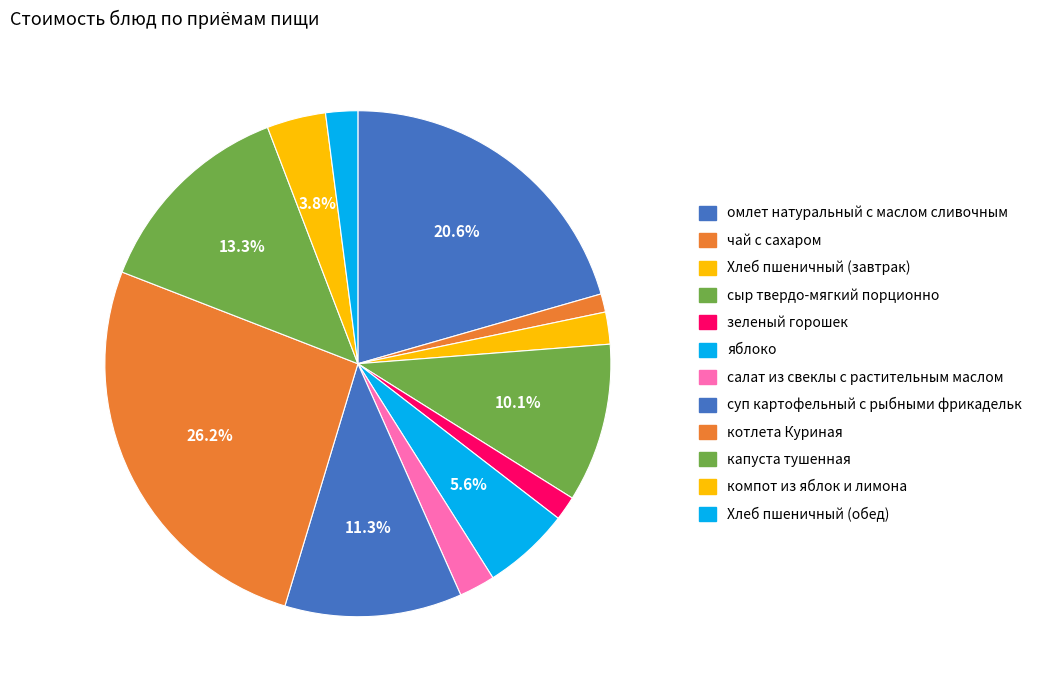

Count the number of slices in the pie.

12